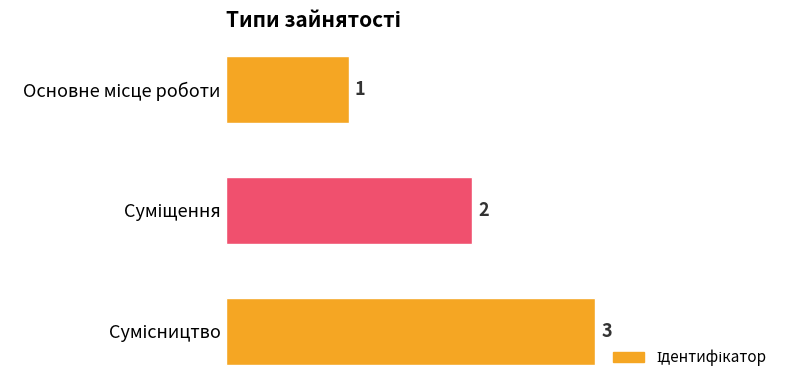

What is the sum of all values?

6